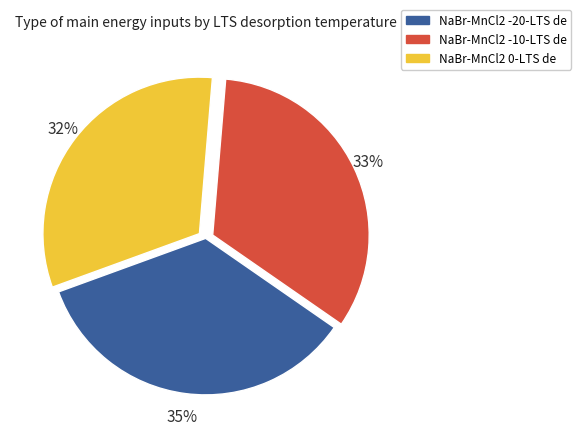

How many slices are in this pie chart?

3